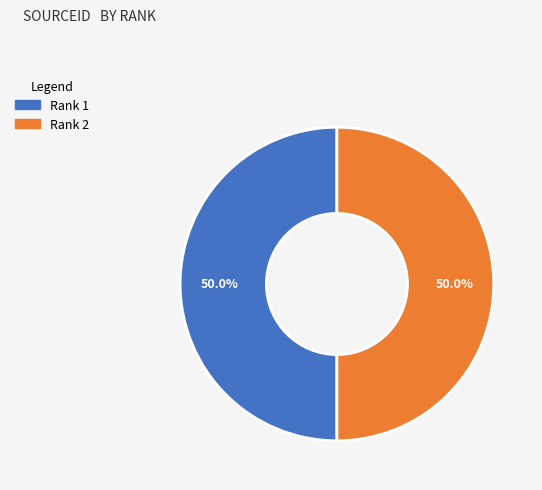

What portion of the pie excludes Rank 2?

50.0%